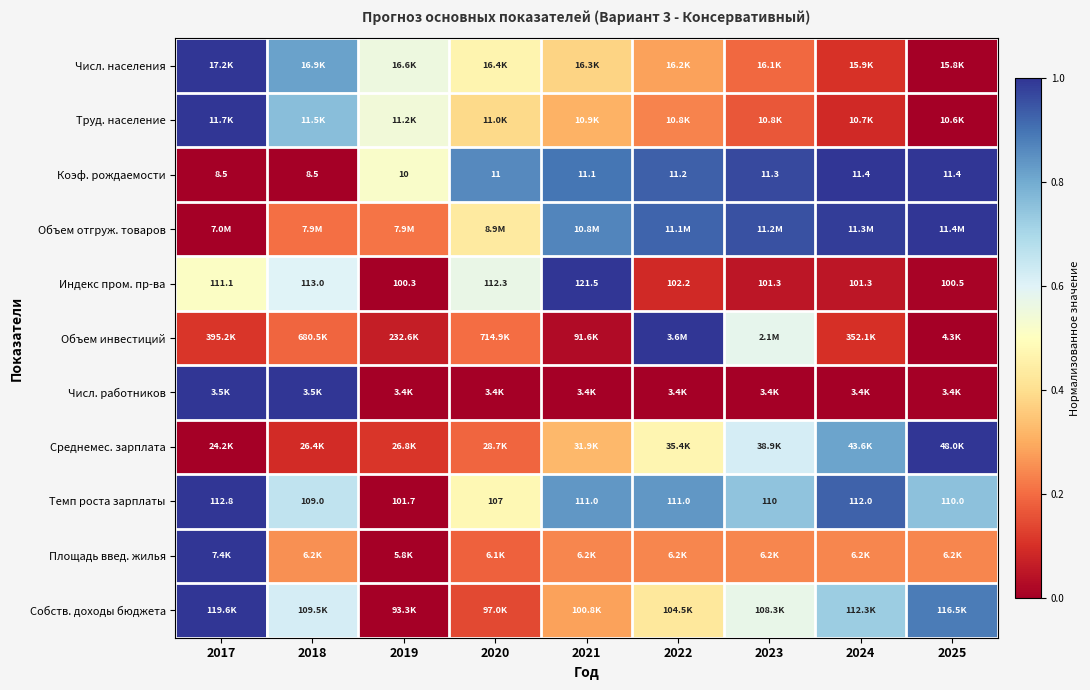

Rank the categories by Числ. населения value from highest to lowest.

2017, 2018, 2019, 2020, 2021, 2022, 2023, 2024, 2025